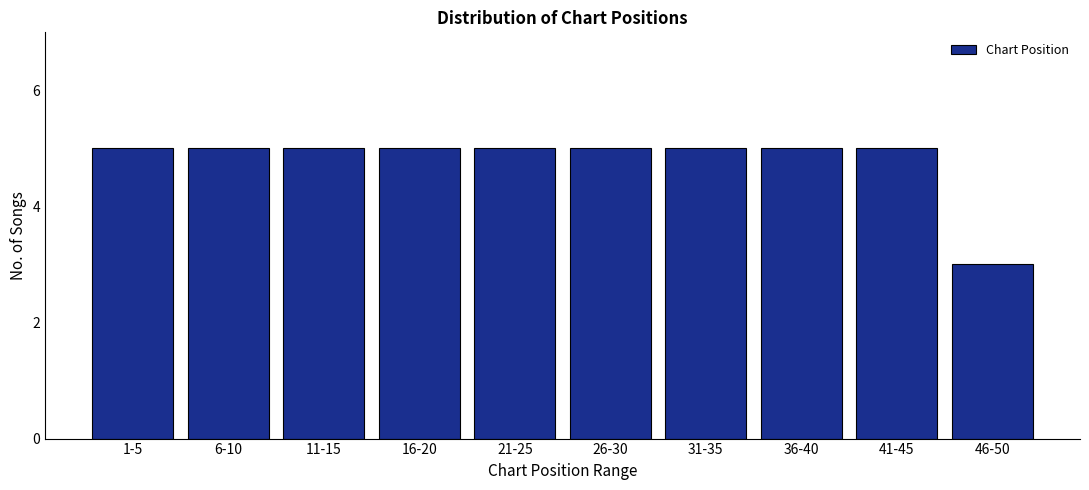

Reading right to left, what are all the values shown in this chart?

3	5	5	5	5	5	5	5	5	5